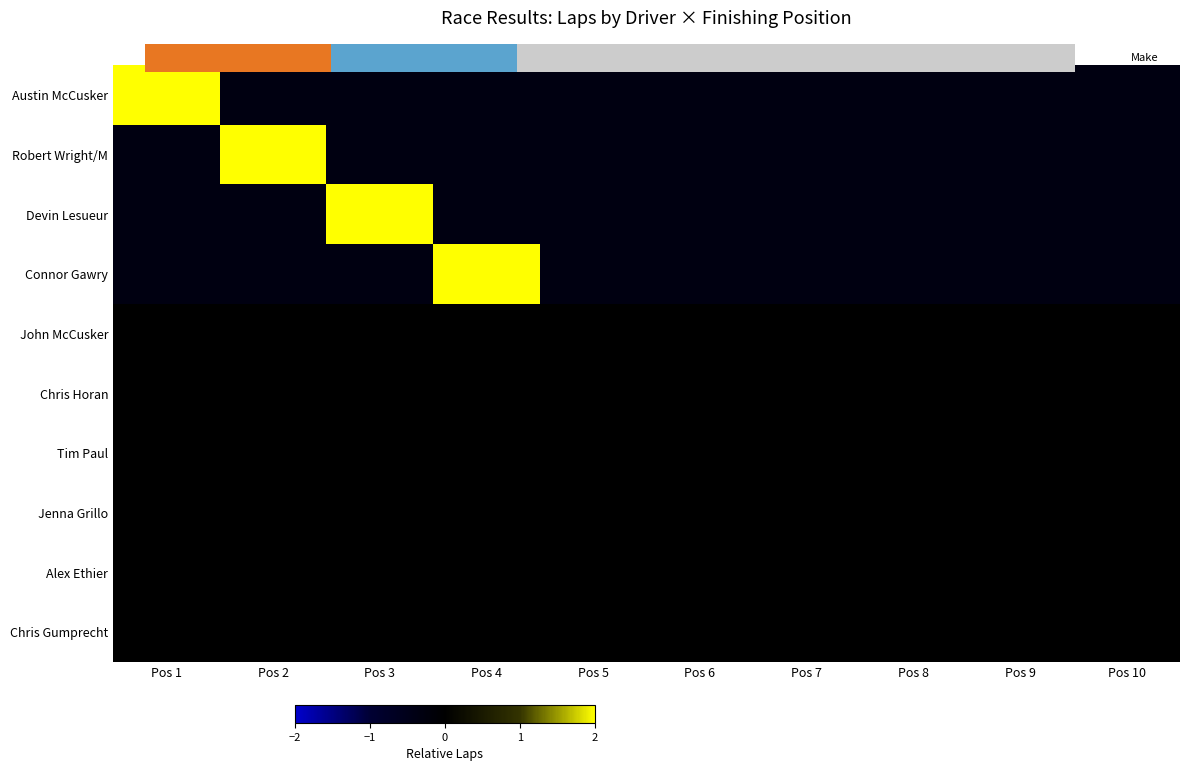

Between Pos 1 and Pos 3, which series saw the biggest shift?

Austin McCusker